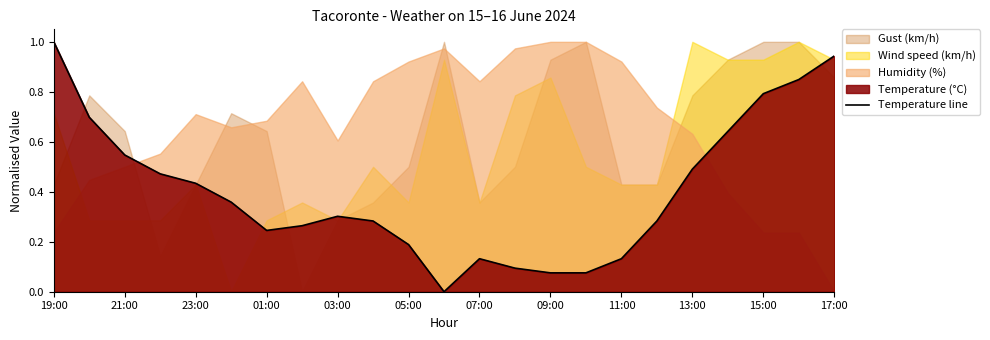

How many lines are shown in the chart?

1